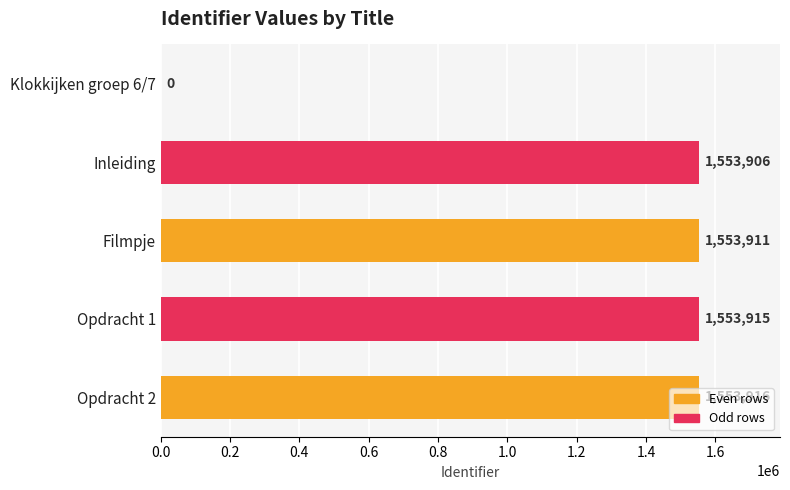

At which category does the chart reach its peak across all series?

Opdracht 2